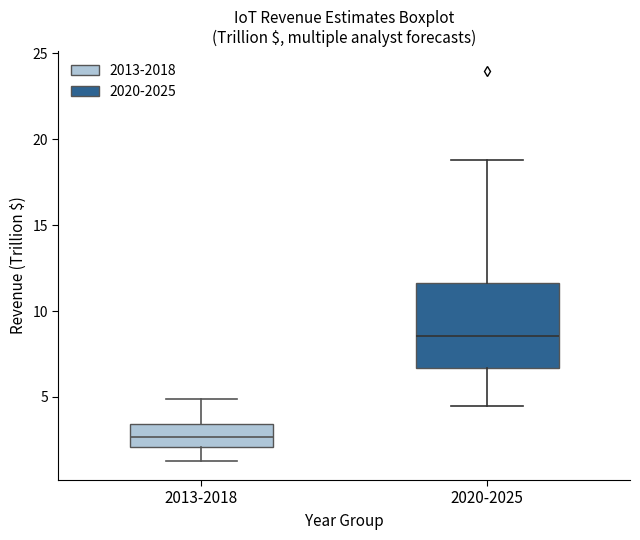

Which box has the lowest median line?

2013-2018